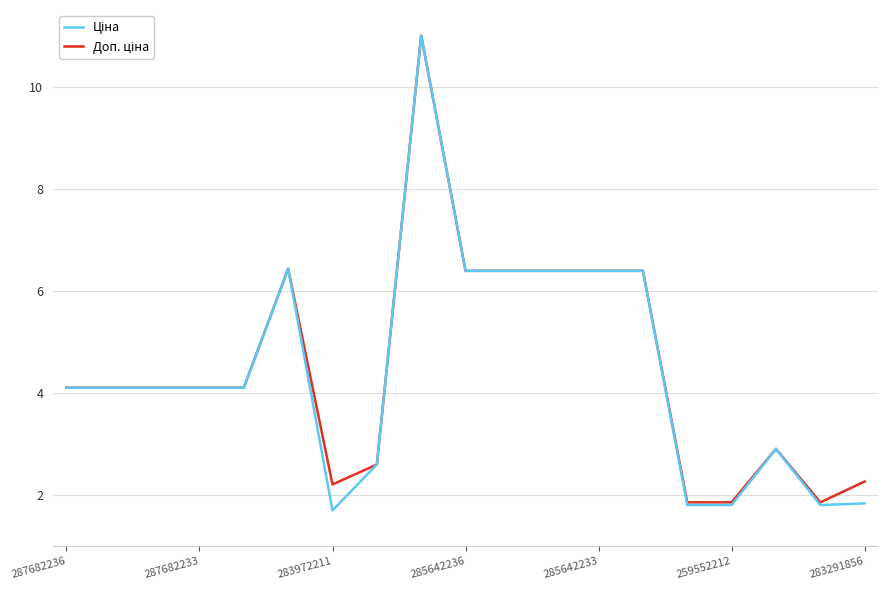

What is the greatest value displayed?

11.0